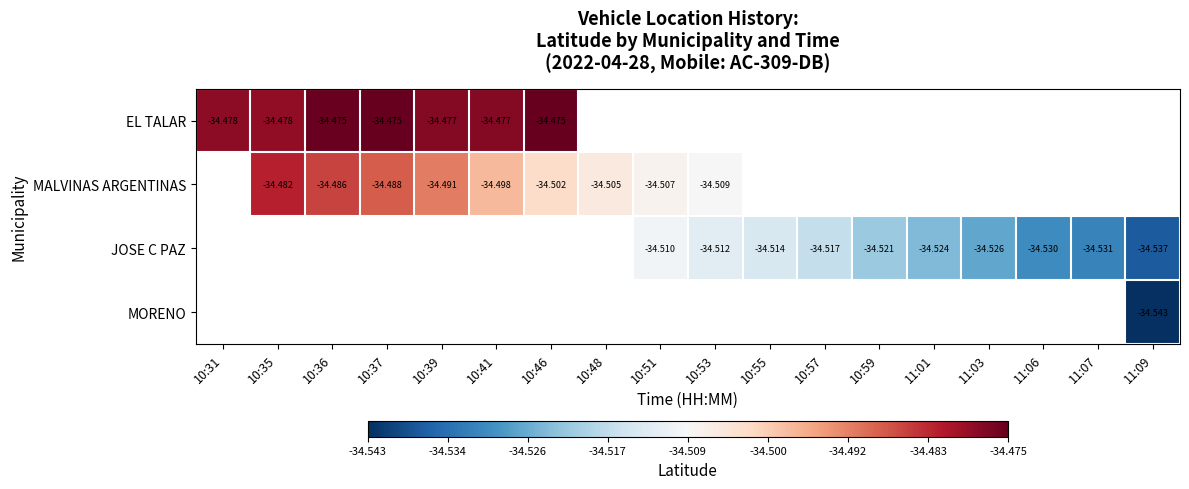

Which category has the lowest value across all series?

11:09